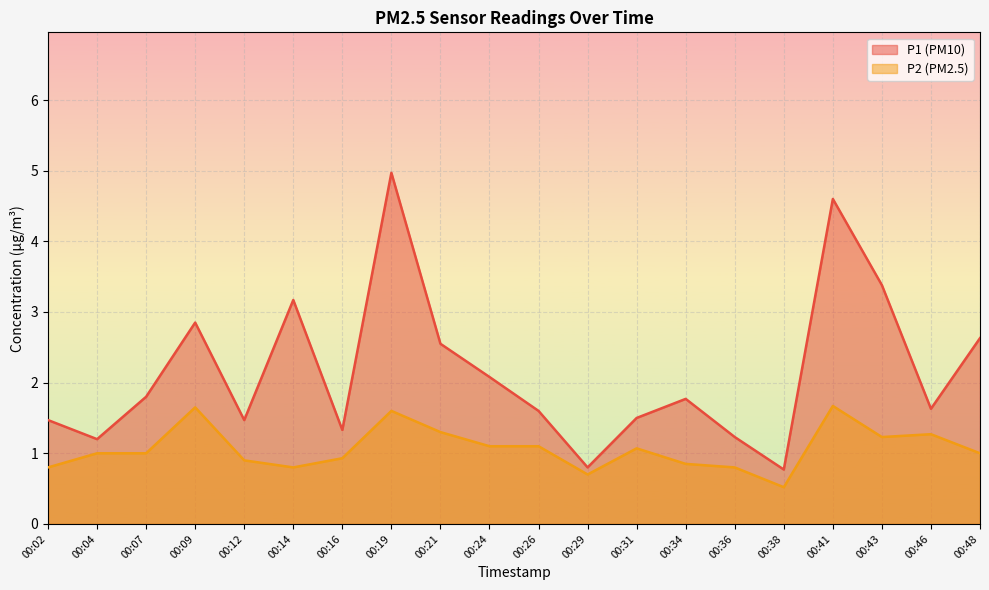

Which series has the largest range (max minus min)?

P1